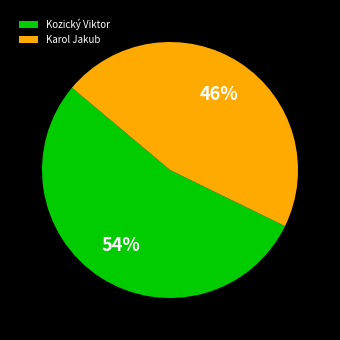

What percentage is the Kozický Viktor slice, to the nearest percent?

54%